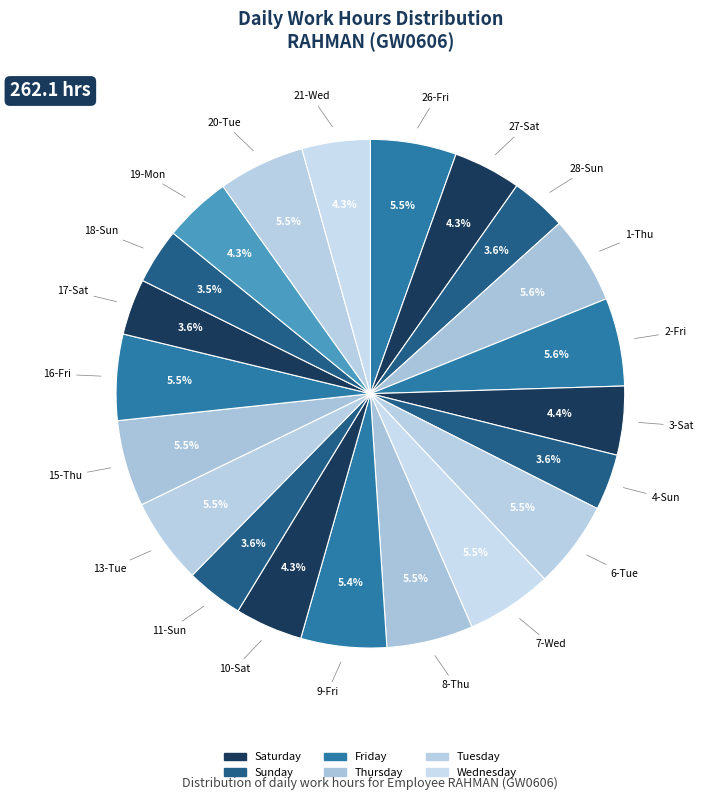

How many slices are in this pie chart?

21